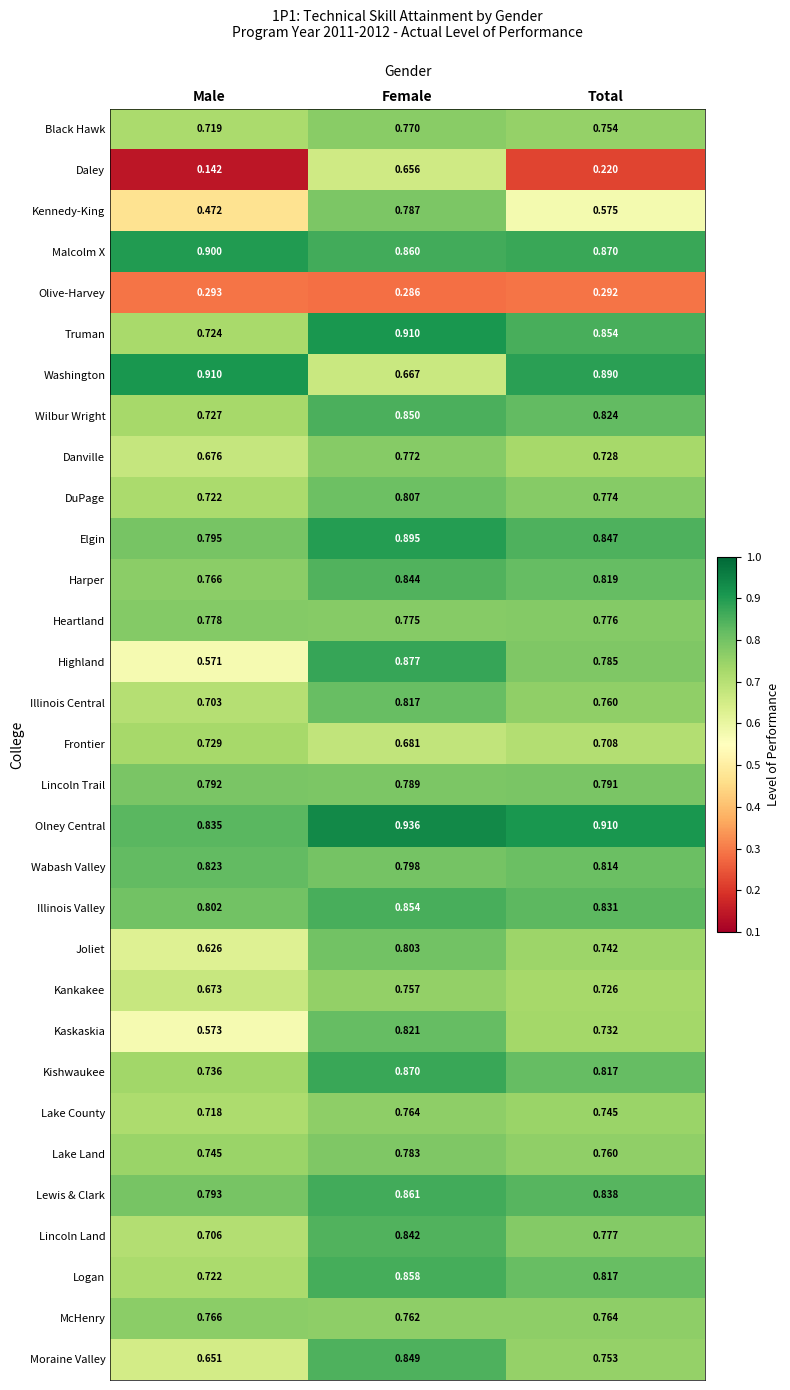

Rank the categories by Wilbur Wright value from highest to lowest.

Female, Total, Male